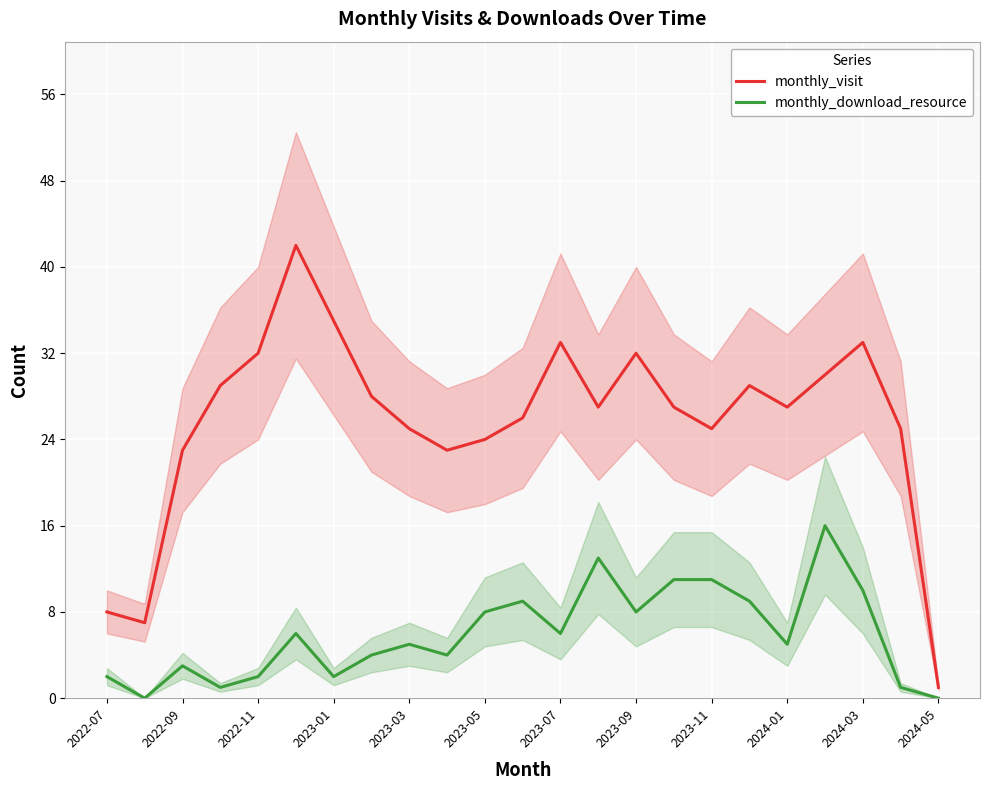

Is it true that monthly_download_resource equals 9 at 2023-07?

False